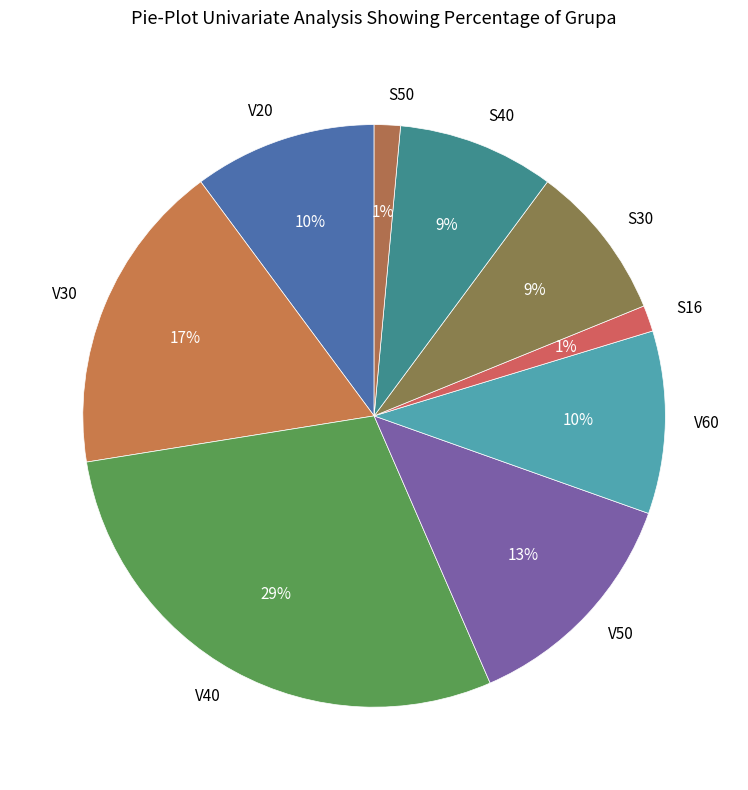

The S50 slice represents 15% of the pie. True or false?

False